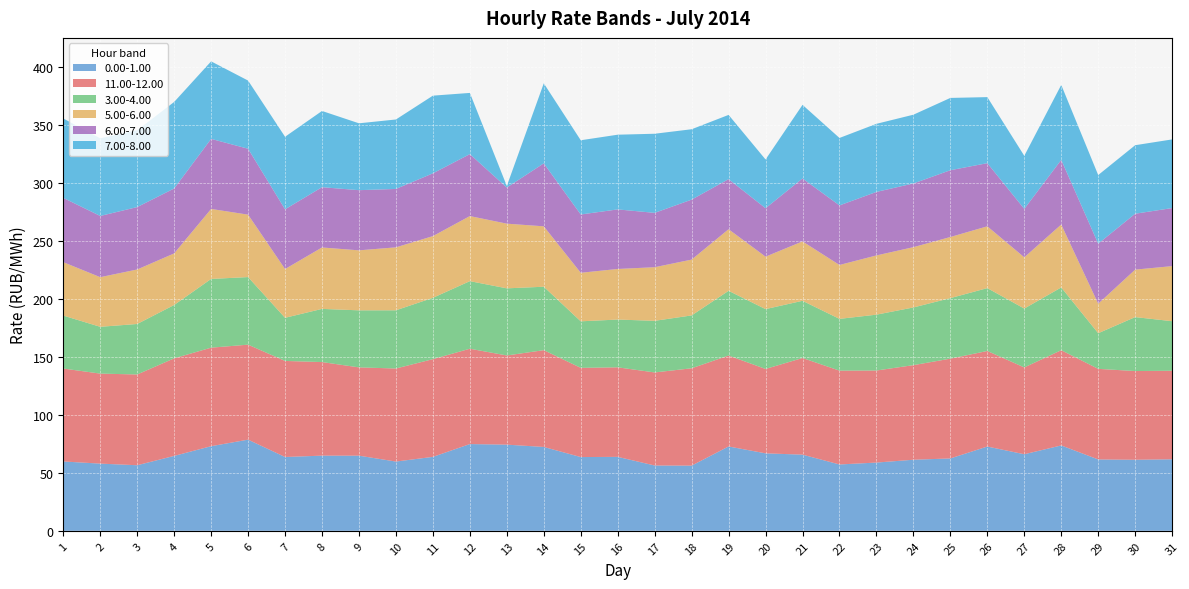

Reading right to left, what are all the values shown in this chart?

0.00-1.00: 61.7	61.3	61.5	73.6	66.0	72.7	62.4	61.3	58.8	57.2	65.7	66.8	72.7	56.2	56.3	63.8	63.6	72.3	74.3	74.8	63.7	59.7	64.8	64.8	63.6	78.6	73.0	64.6	56.5	57.9	59.8
11.00-12.00: 76.3	76.5	78.1	82.1	74.8	82.4	86.0	81.5	79.4	80.9	83.3	72.7	78.4	83.9	80.2	77.2	76.9	83.4	76.9	82.2	84.3	80.2	76.1	80.7	82.8	81.9	84.9	84.1	78.2	77.6	80.1
3.00-4.00: 42.7	46.5	30.7	54.1	50.7	54.2	52.2	49.7	48.1	44.6	49.3	51.6	55.8	45.6	44.5	41.2	40.1	54.7	57.9	58.3	52.9	50.2	49.2	45.8	37.2	58.3	59.3	46.0	43.5	40.4	45.6
5.00-6.00: 47.5	40.9	25.4	54.2	44.2	53.3	52.7	52.0	51.1	46.5	51.2	45.2	53.1	48.1	46.2	43.6	41.9	52.1	55.8	56.1	53.2	54.3	51.7	53.0	42.0	53.8	60.3	44.5	47.0	42.8	46.1
6.00-7.00: 50.1	48.2	51.8	55.7	41.8	54.4	57.6	54.9	54.8	51.3	54.3	41.8	43.2	51.7	46.9	51.4	50.2	54.3	31.1	53.4	54.1	50.4	51.9	52.0	51.5	56.8	60.4	56.0	53.8	52.8	55.4
7.00-8.00: 59.2	59.1	59.2	64.6	45.8	57.0	62.3	59.3	58.7	58.2	63.5	42.0	55.4	60.7	68.2	64.4	64.0	69.0	1.4	52.8	67.0	59.9	57.6	65.7	62.5	58.8	66.8	74.6	66.2	67.0	68.5